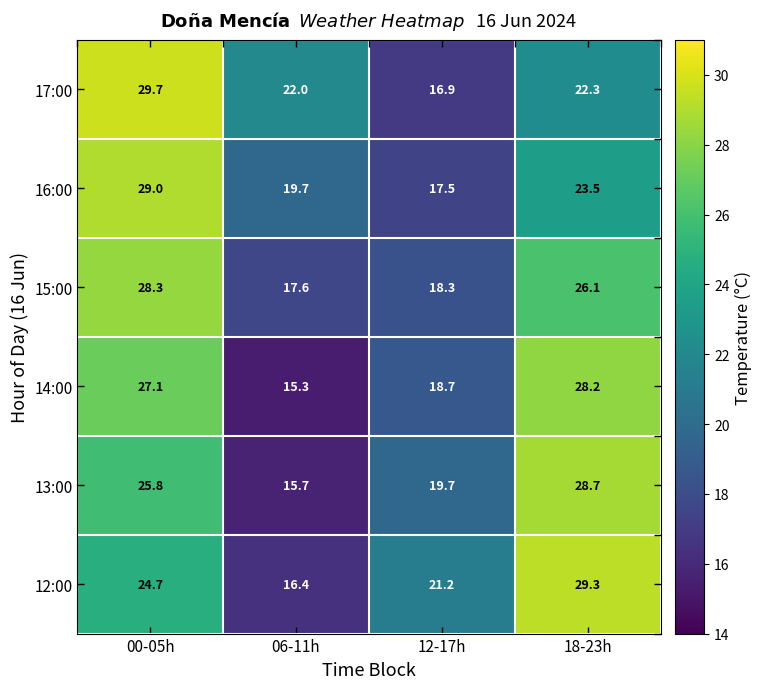

At 00-05h, list the series in order from largest to smallest.

17:00, 16:00, 15:00, 14:00, 13:00, 12:00